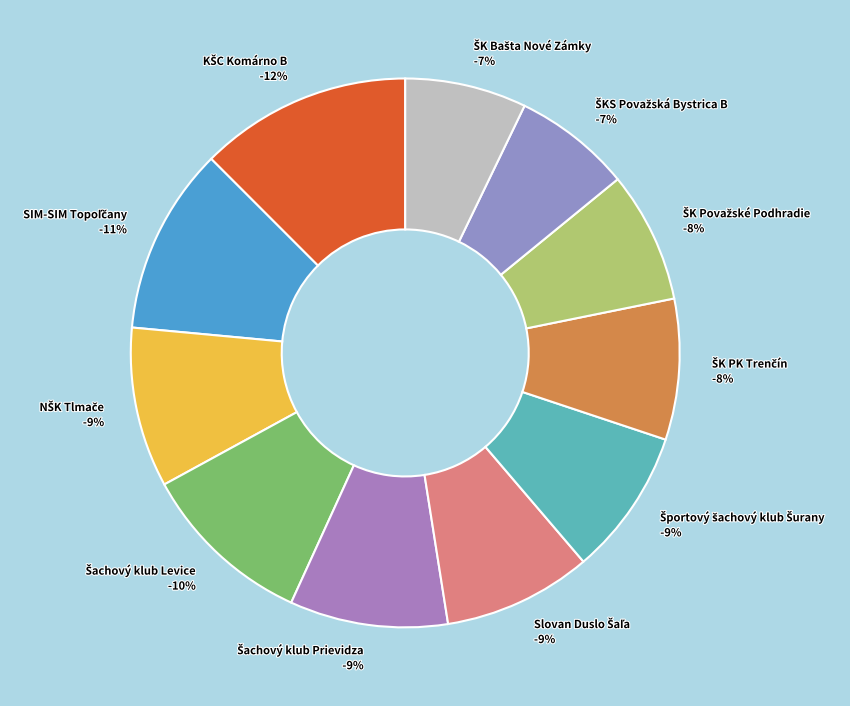

Rank the categories by value from lowest to highest.

ŠKS Považská Bystrica B, ŠK Bašta Nové Zámky, ŠK Považské Podhradie, ŠK PK Trenčín, Športový šachový klub Šurany, Slovan Duslo Šaľa, Šachový klub Prievidza, NŠK Tlmače, Šachový klub Levice, SIM-SIM Topoľčany, KŠC Komárno B